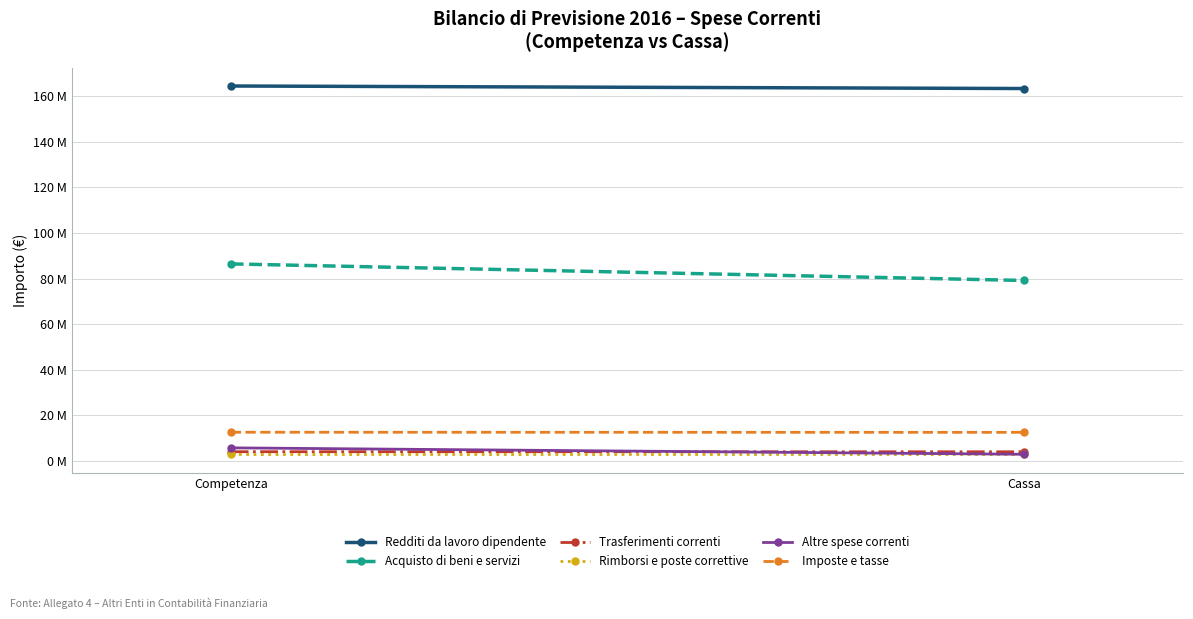

Is the value of Rimborsi e poste correttive at Competenza greater than the value of Redditi da lavoro dipendente at Cassa?

No